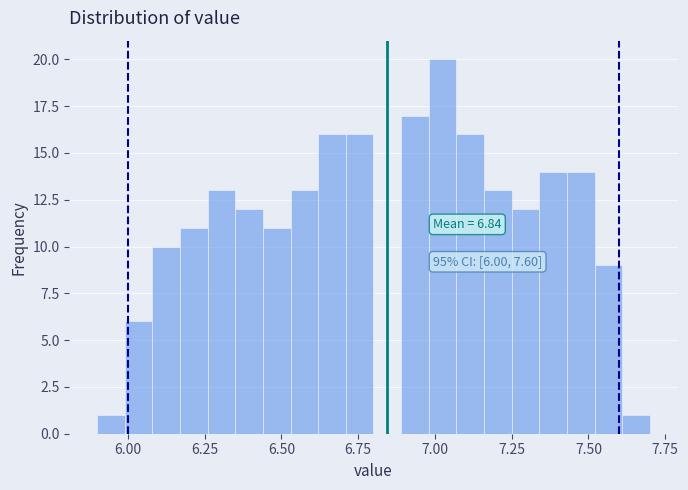

Around what value on the x-axis is the tallest bar? Give the approximate position of its centre, as read against the axis.

7.05